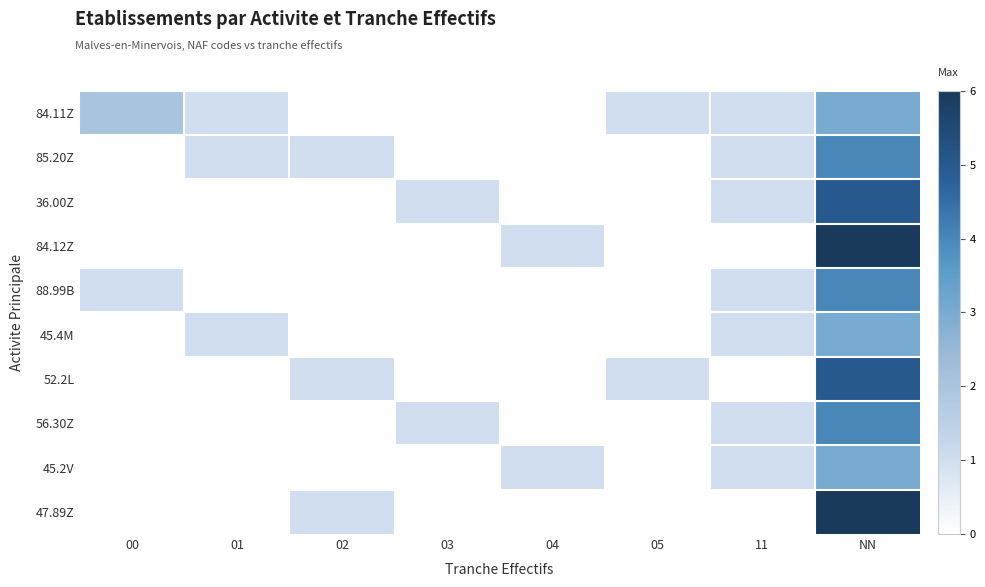

What is the total value across all series at NN?

43